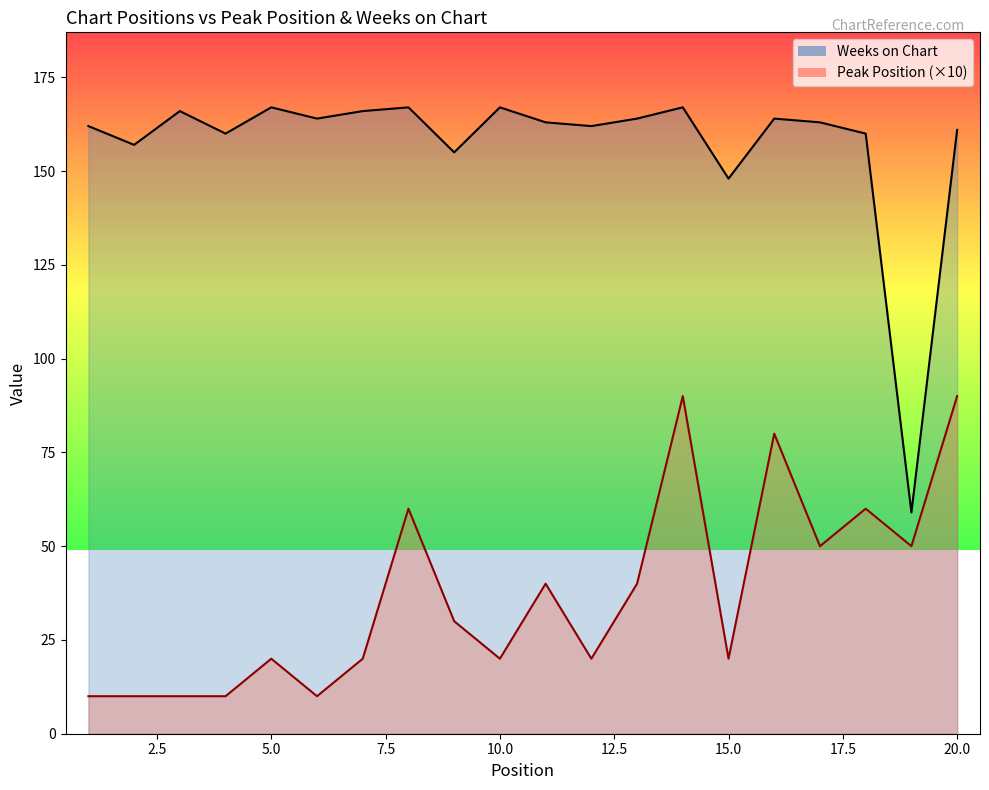

True or false: Weeks on Chart and Peak Position cross at least once.

False